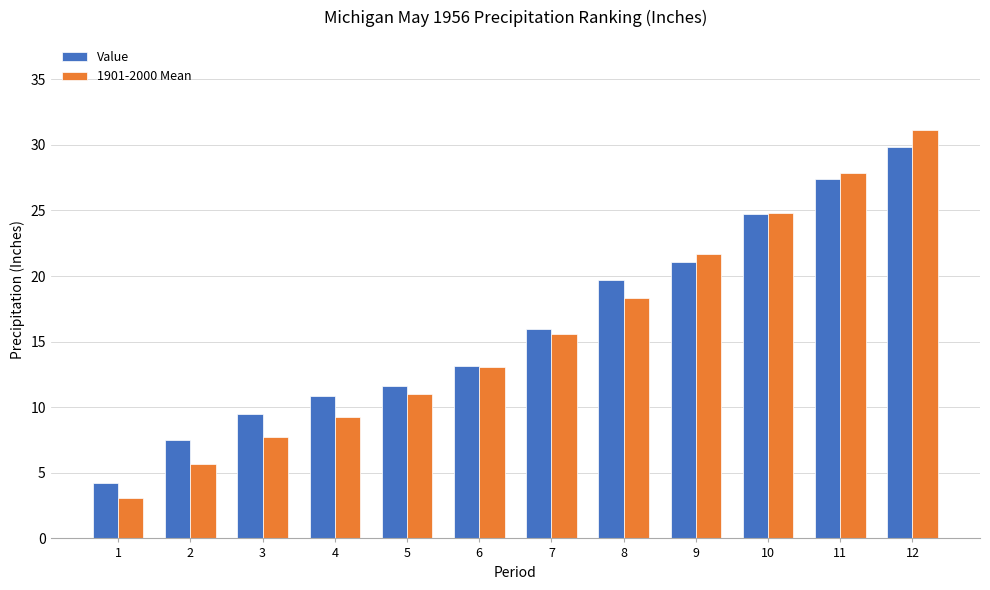

Count the number of categories in the chart.

12